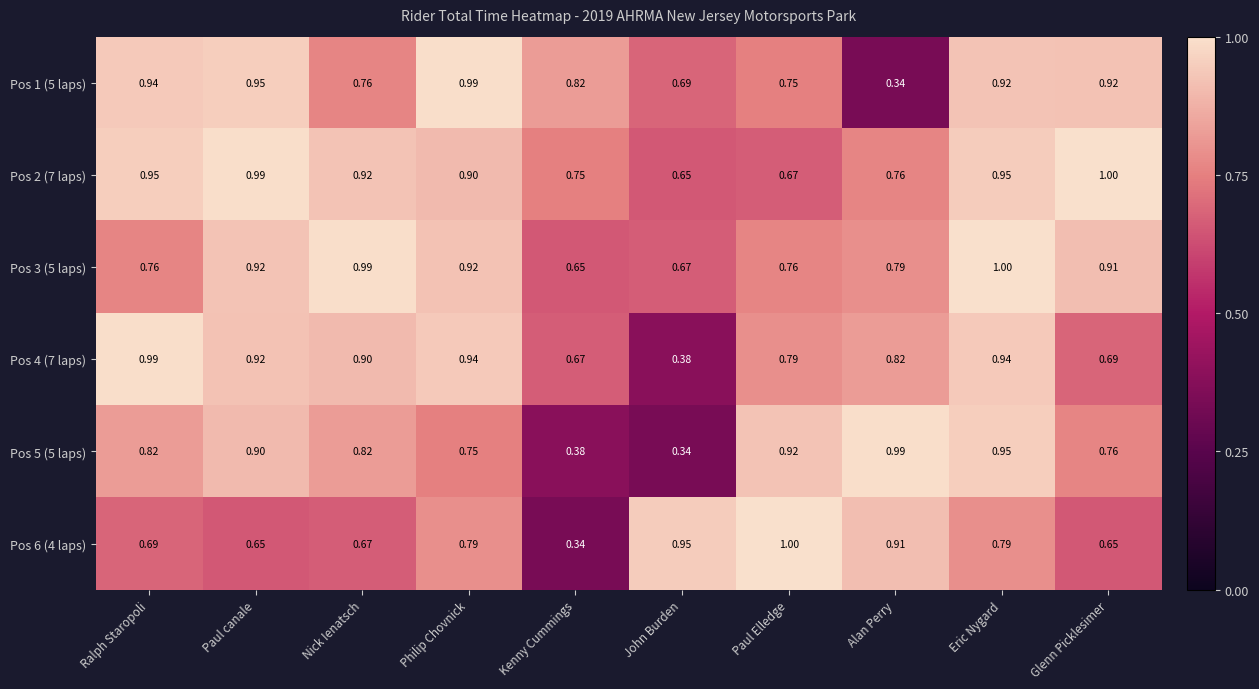

Which category has the lowest value in the Pos 2 (7 laps) series?

John Burden